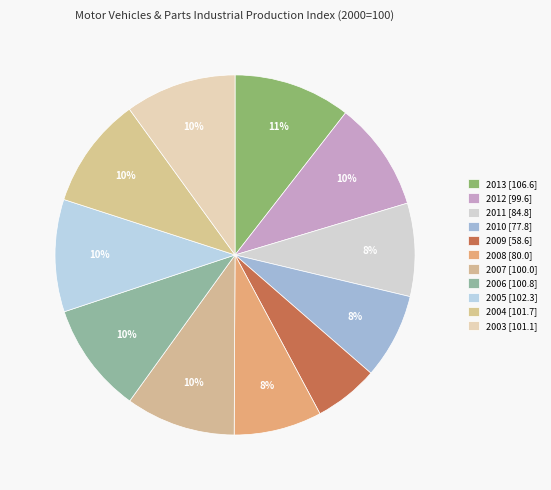

What is the ratio of the value at 2003 to the value at 2005?

1.0